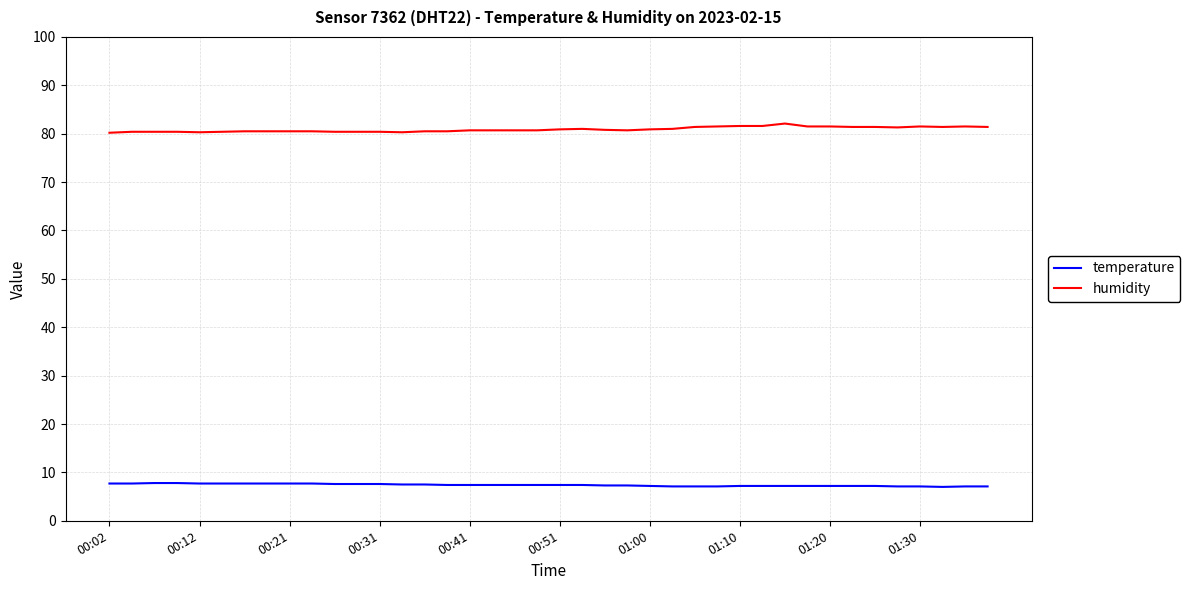

True or false: temperature and humidity cross at least once.

False